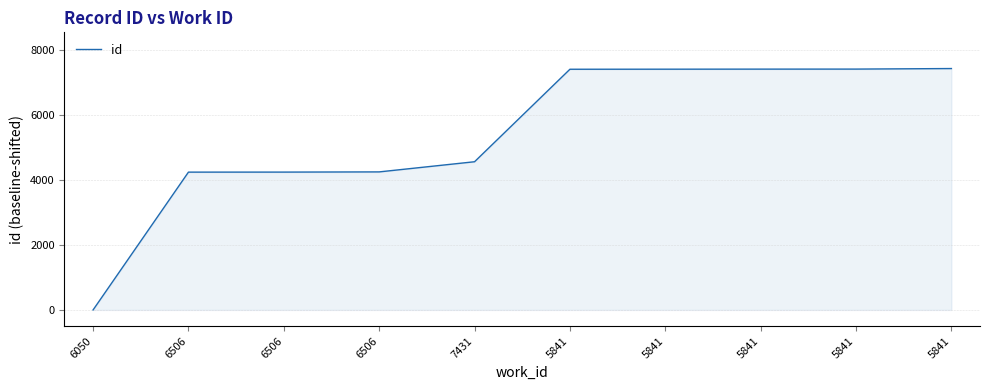

List the labels in order of value, largest first.

5841, 5841, 5841, 5841, 5841, 7431, 6506, 6506, 6506, 6050